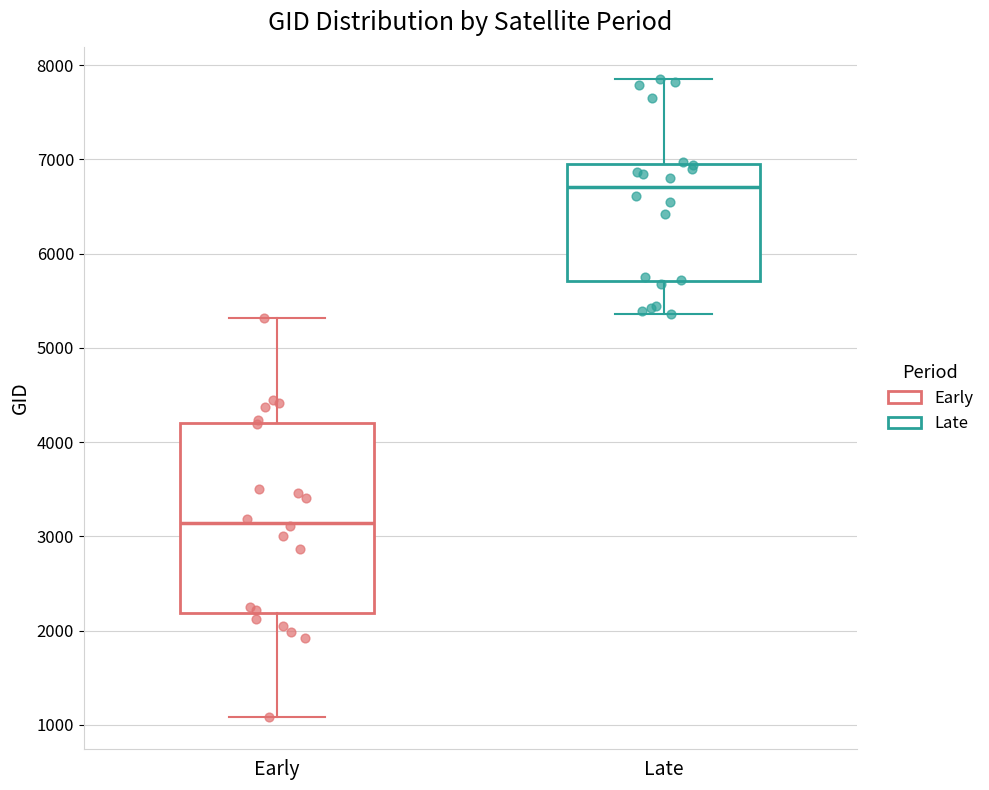

Reading left to right, transcribe this box plot: for each box, give where its median line is, the range the box spans, and where its two whiskers end, as read against the y-axis. The values are not printed on the chart, so give them approximately, as read against the axis.

Early: median 3100, box 2200 to 4200, whiskers 1100 to 5300
Late: median 6700, box 5700 to 6900, whiskers 5400 to 7900